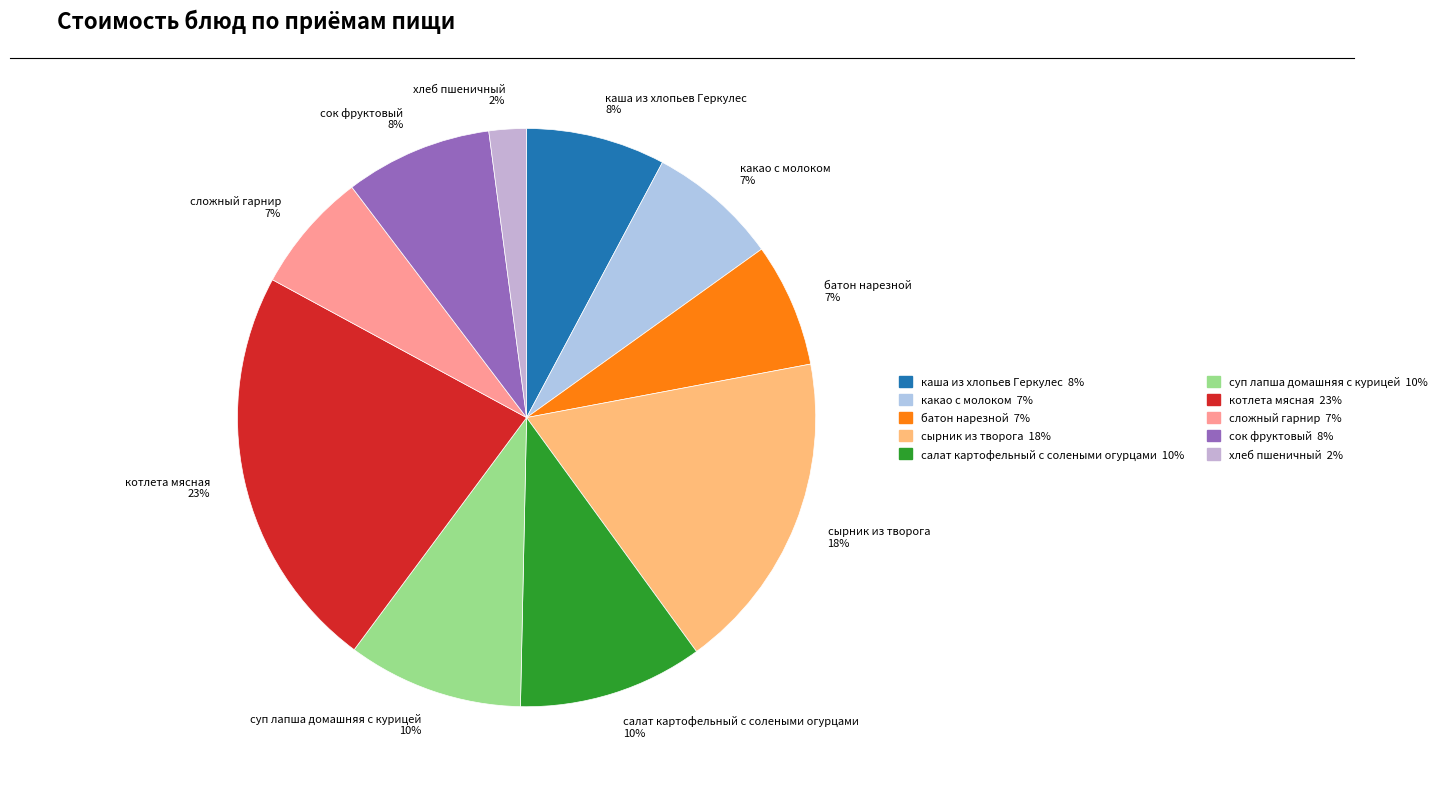

How many slices are in this pie chart?

10